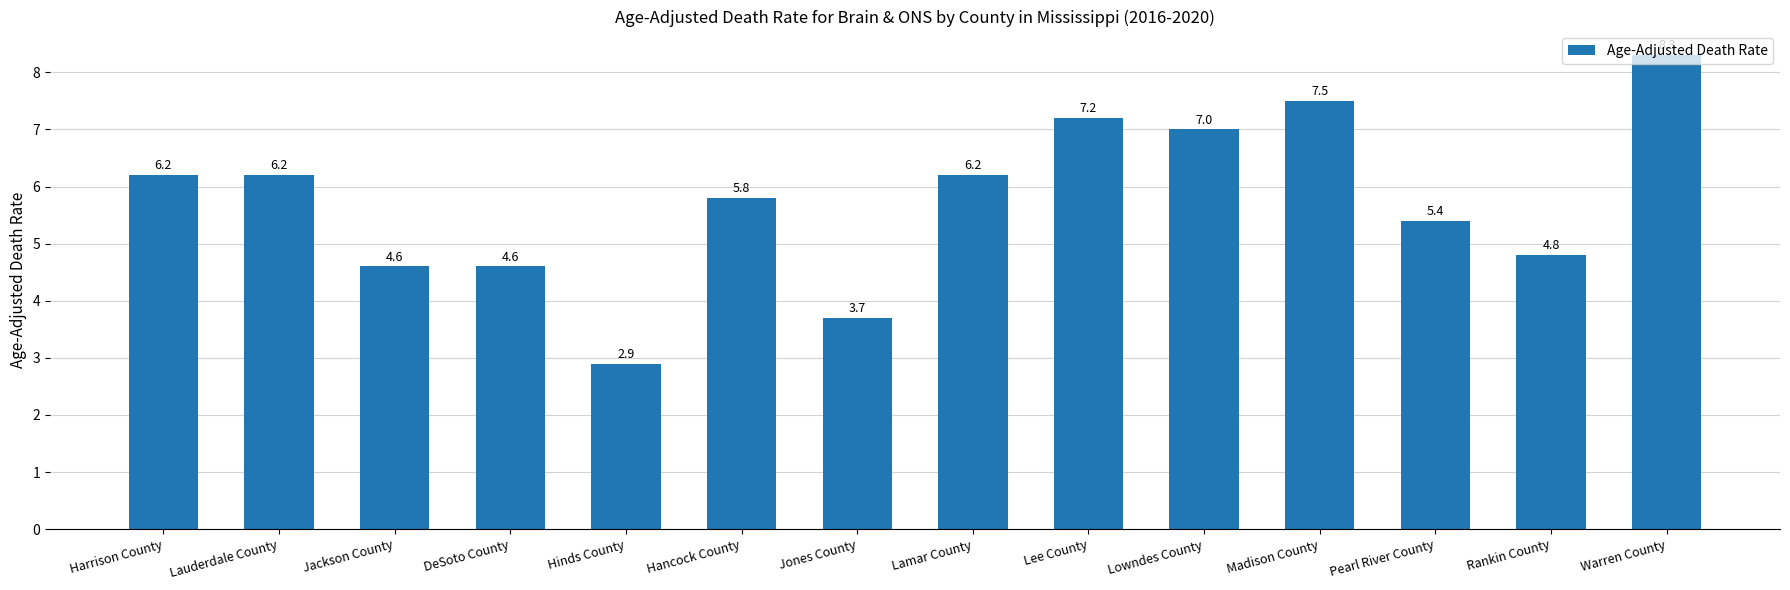

The chart shows a value of 7.5 at Madison County. True or false?

True